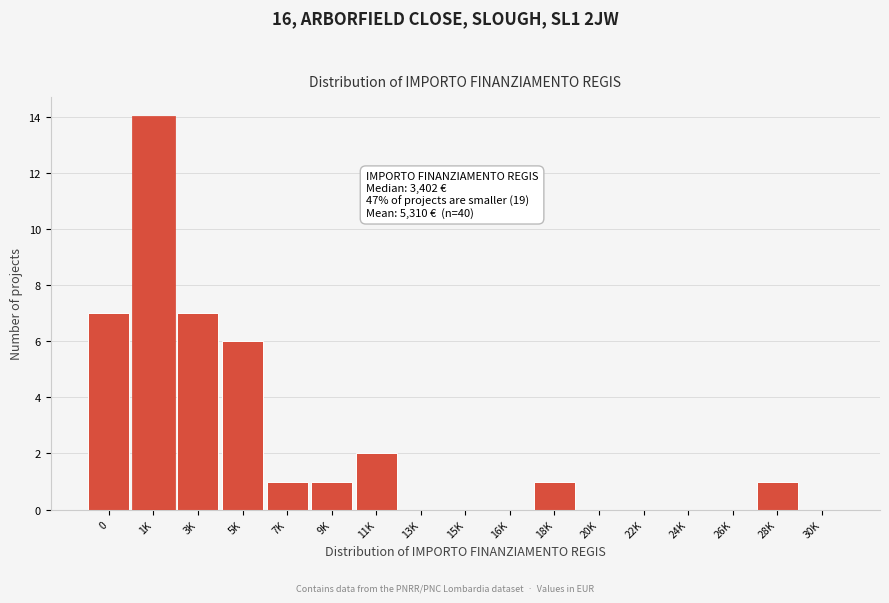

Reading right to left, what are all the values shown in this chart?

30K=0	28K=1	26K=0	24K=0	22K=0	20K=0	18K=1	16K=0	15K=0	13K=0	11K=2	9K=1	7K=1	5K=6	3K=7	1K=14	0=7